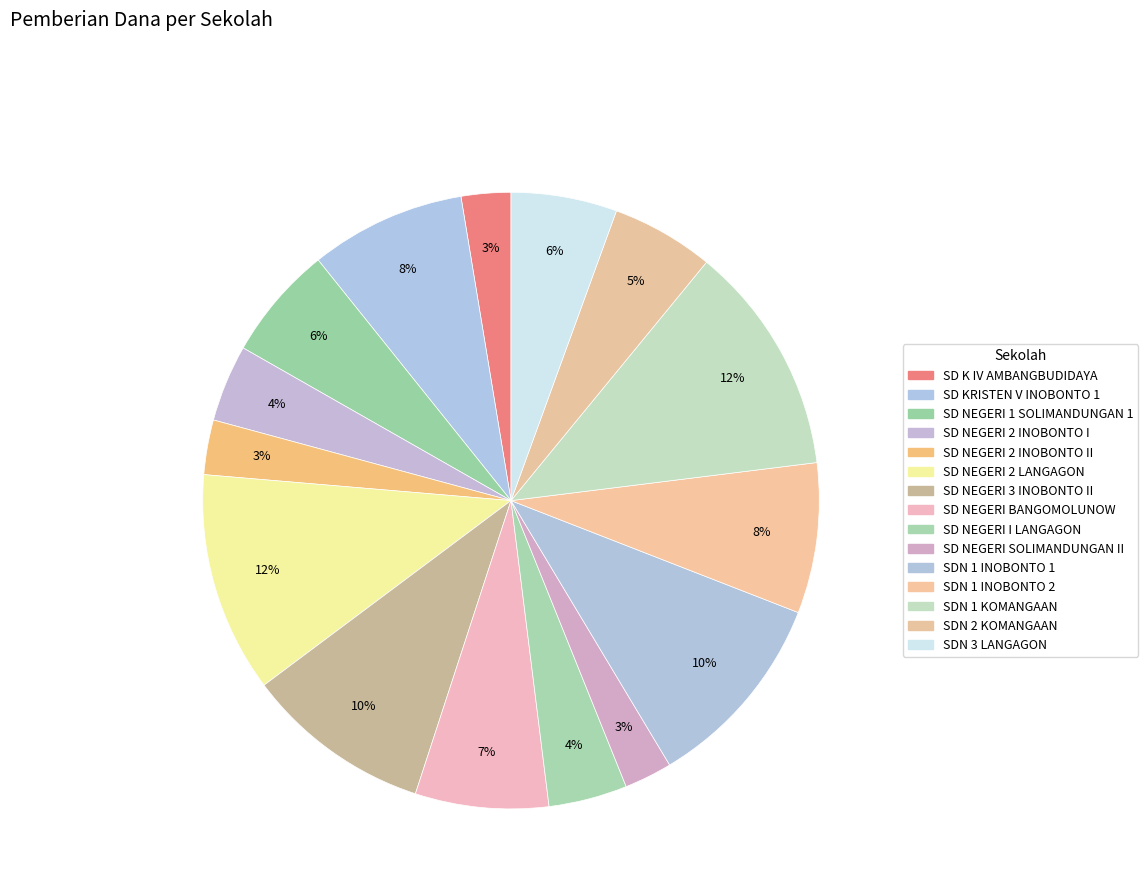

How many slices are in this pie chart?

15